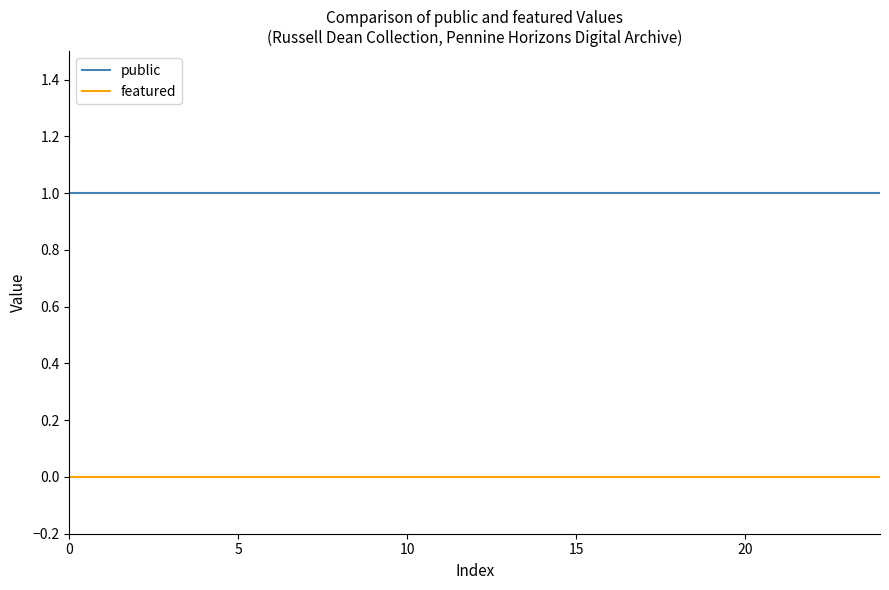

Which series has the largest total across all categories?

public